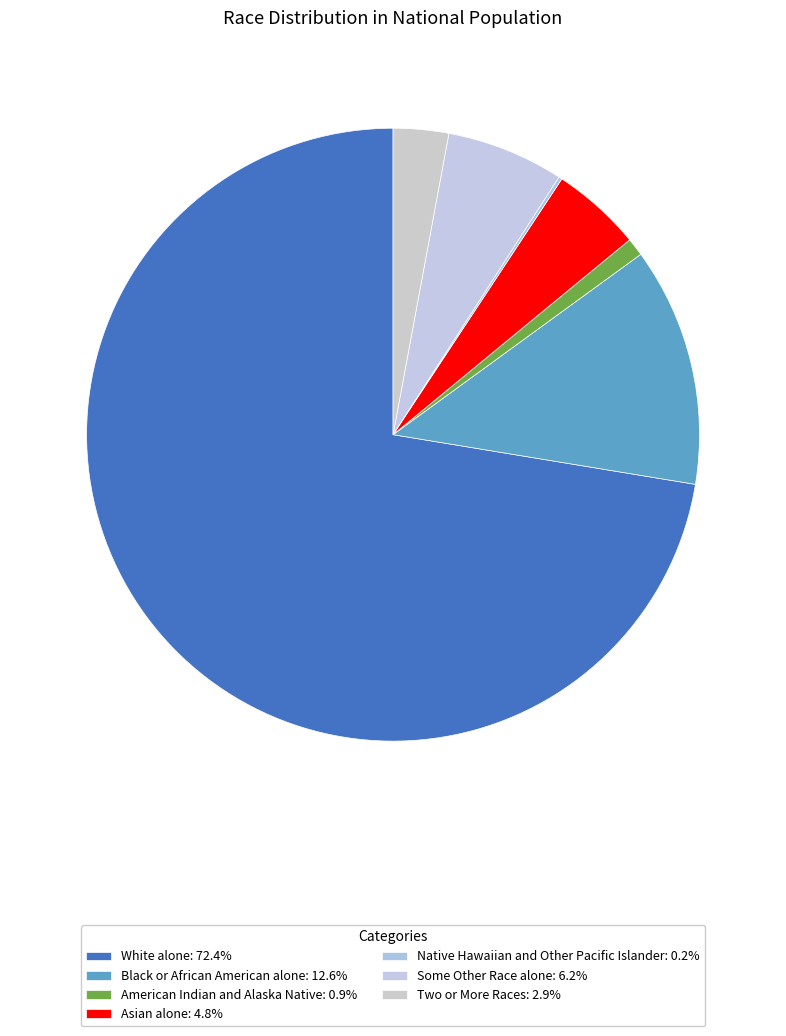

To the nearest percent, what is the combined percentage of American Indian and Alaska Native and Some Other Race alone?

7%